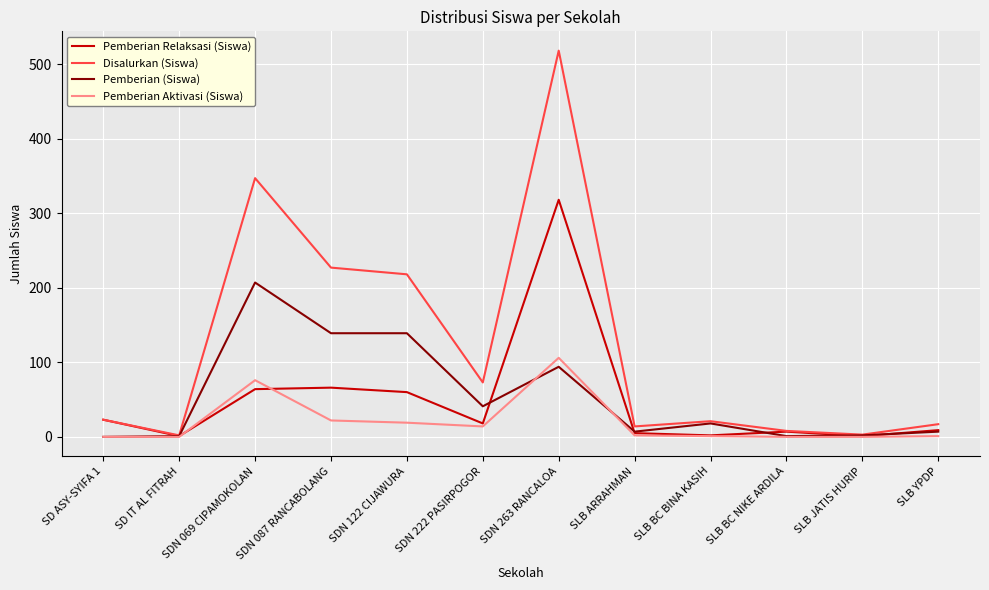

What is the maximum value for Pemberian Aktivasi (Siswa)?

106